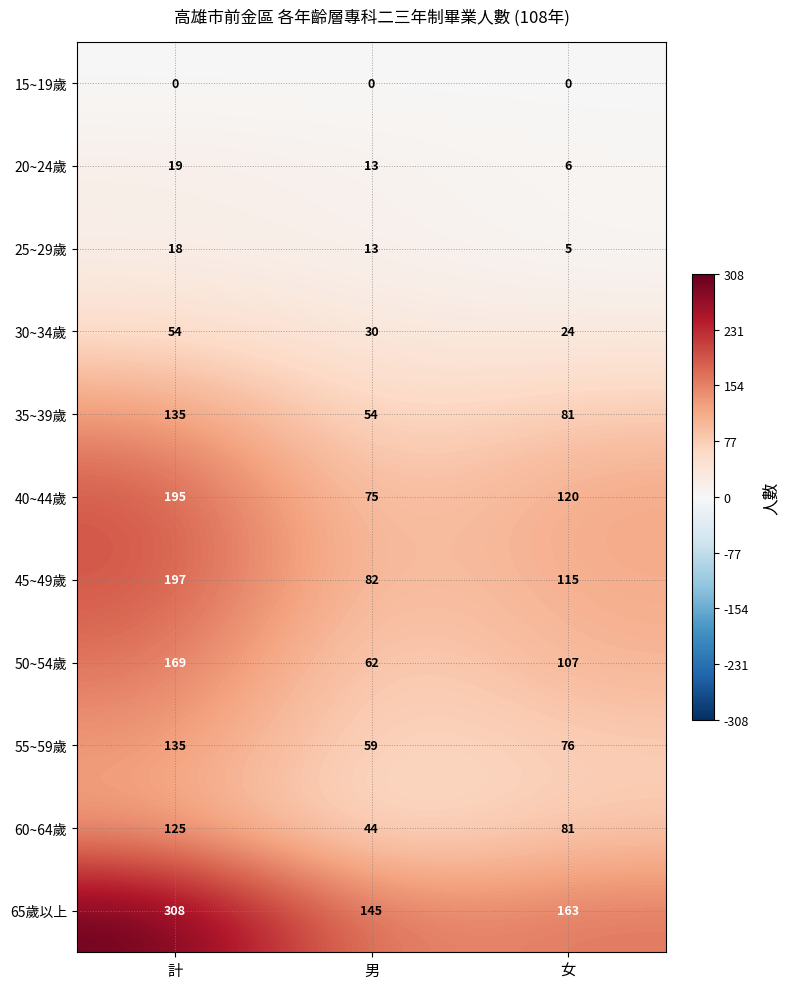

Which series has the largest total across all categories?

65歲以上